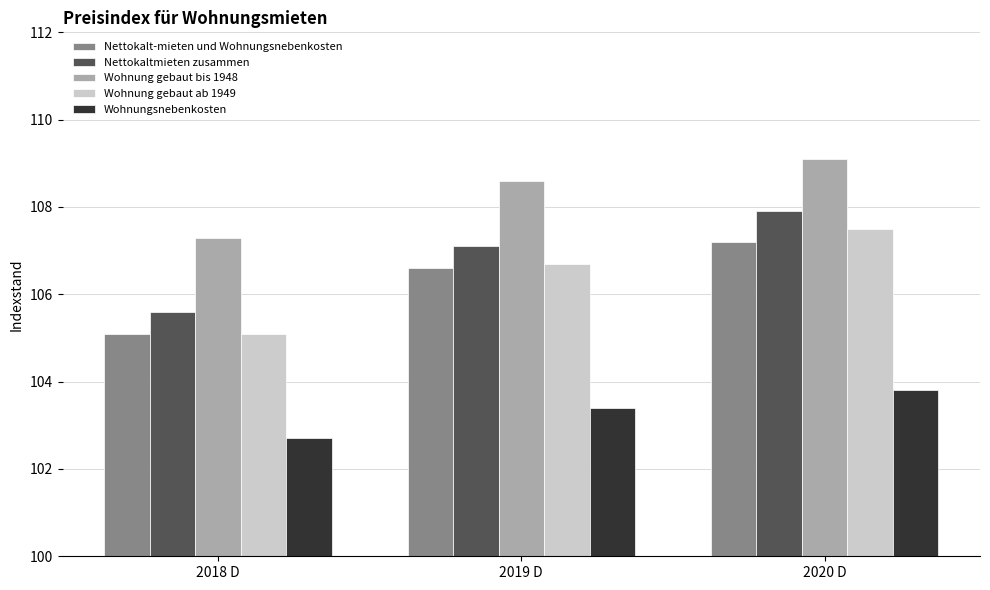

What is the label of the 1st bar from the right?

2020 D